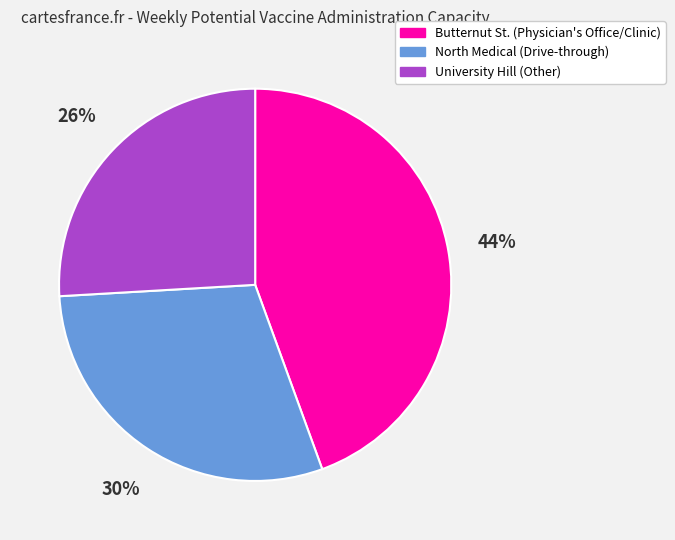

How many segments does this pie chart have?

3